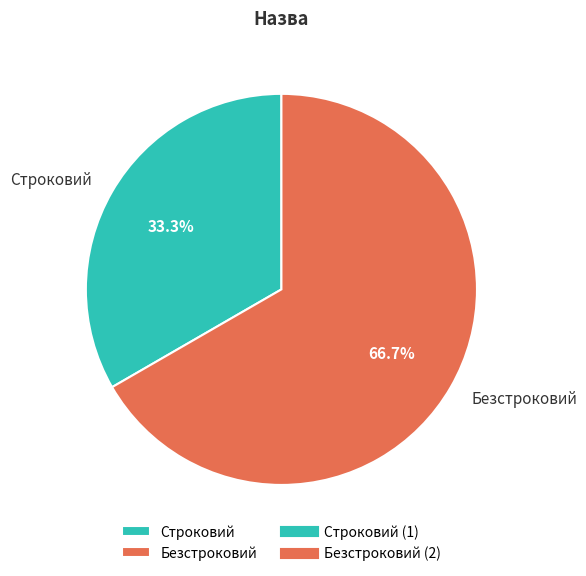

Is there a majority slice in this chart?

Yes